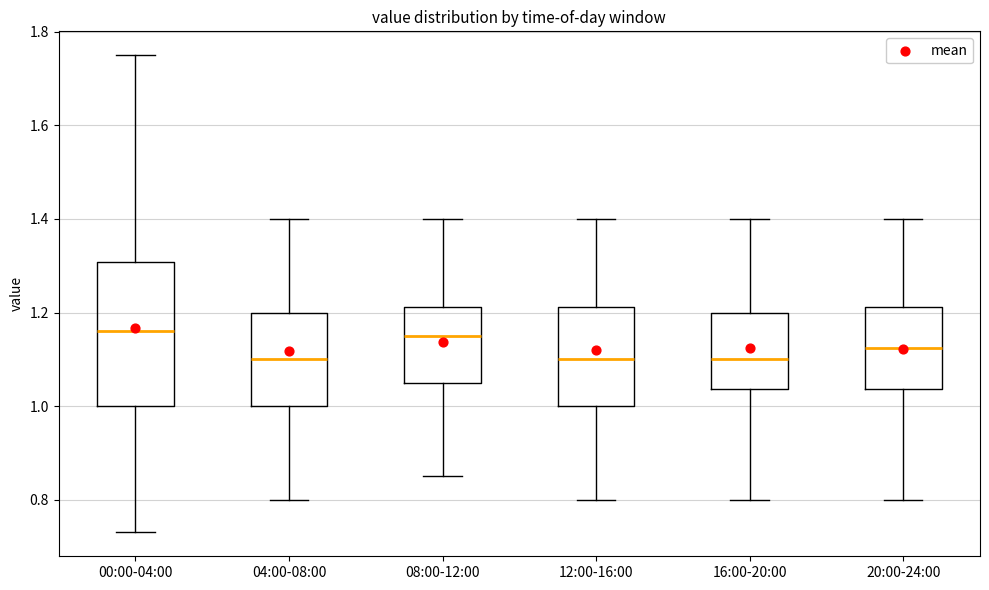

Which box is the tallest, from its lower edge to its upper edge?

00:00-04:00